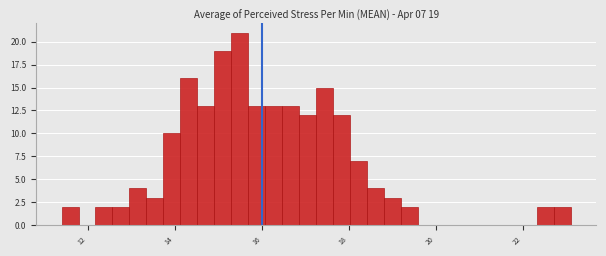

Around what value on the x-axis is the tallest bar? Give the approximate position of its centre, as read against the axis.

15.4